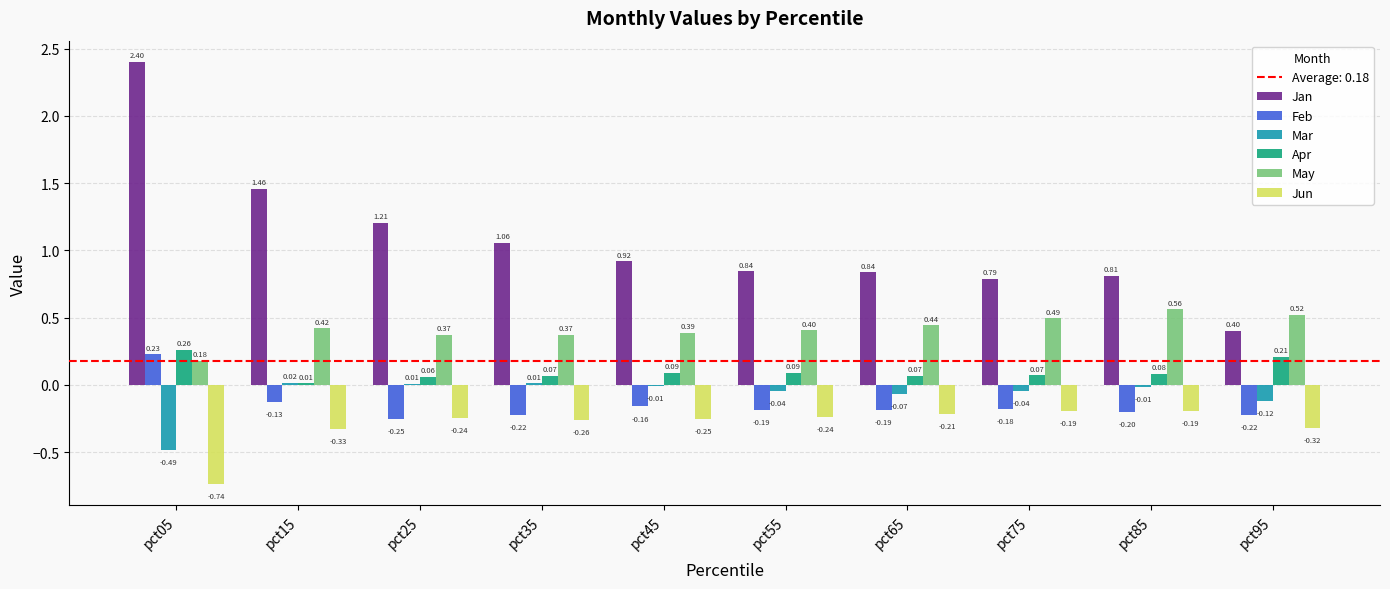

How many groups of bars are there?

10